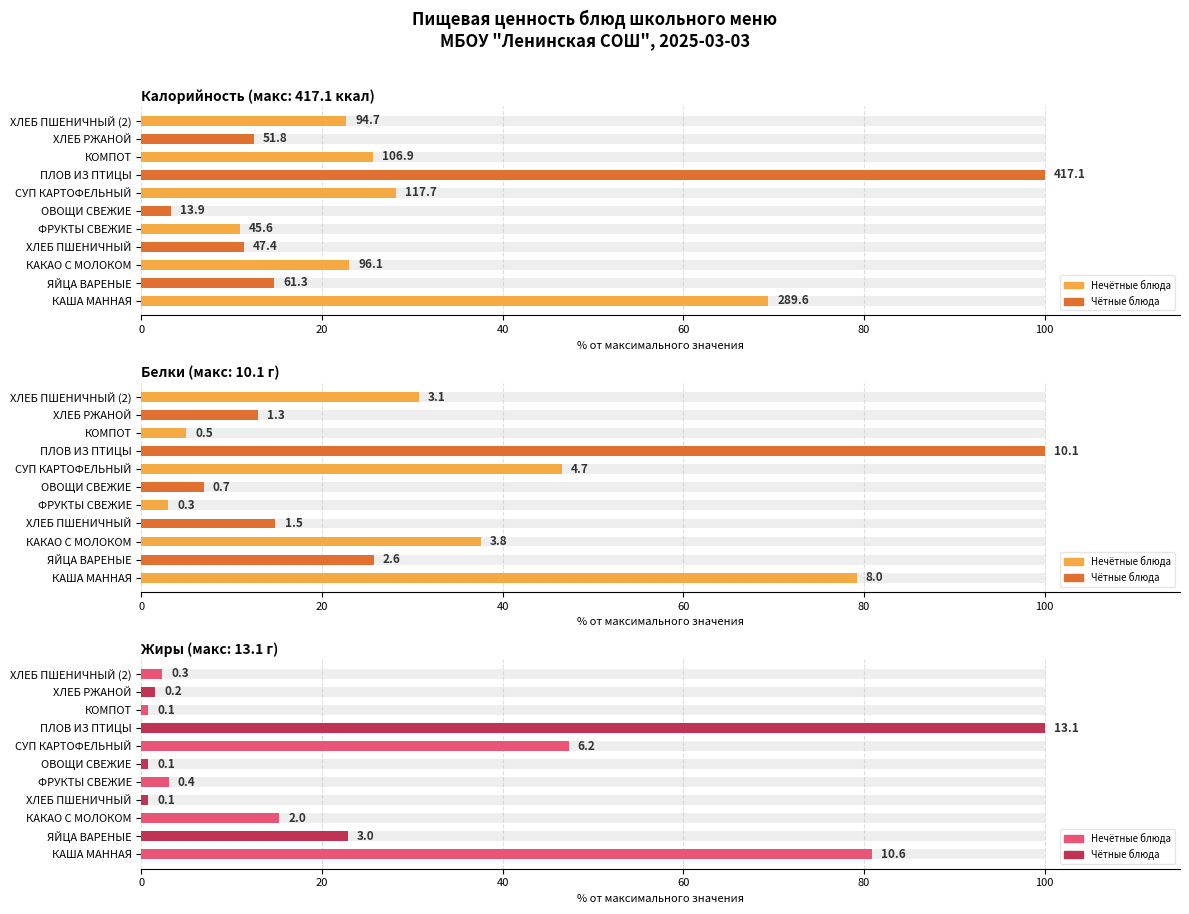

What is the label of the 1st bar from the right?

ХЛЕБ ПШЕНИЧНЫЙ (2)